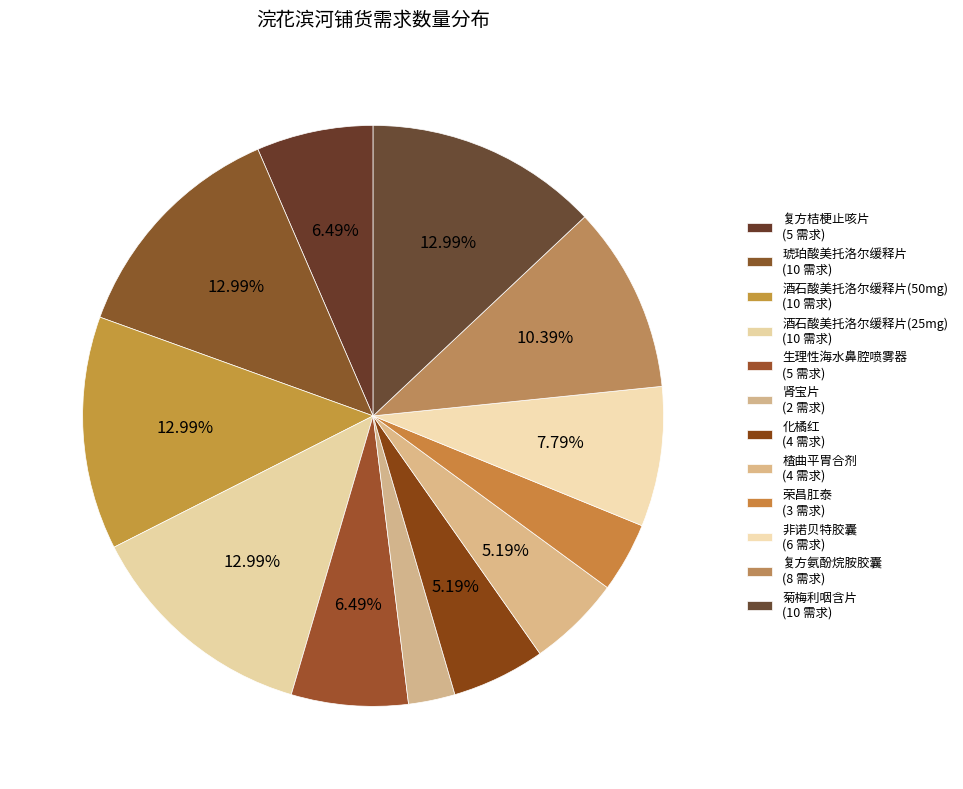

What is the change in value from 琥珀酸美托洛尔缓释片 to 非诺贝特胶囊?

-4